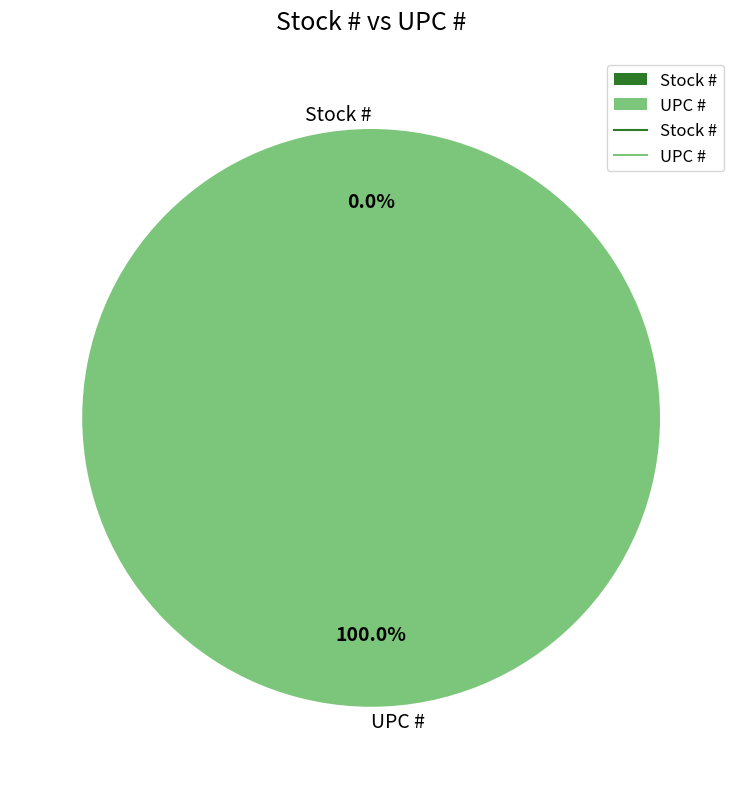

To the nearest percent, what portion does UPC # represent?

100%